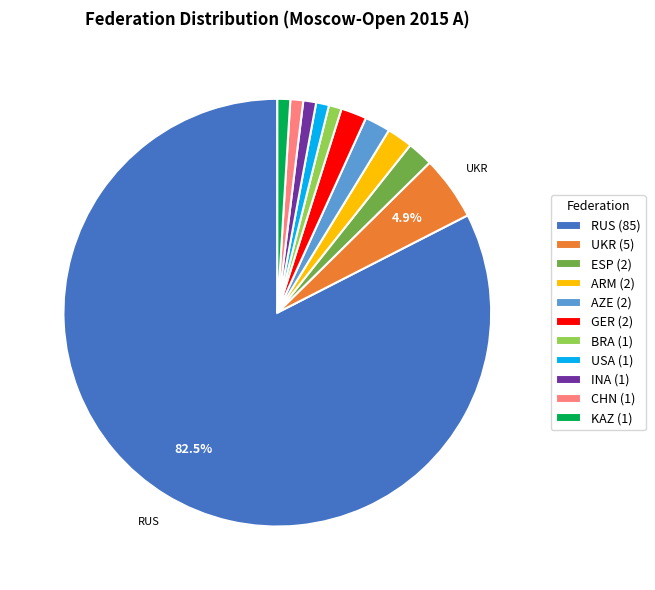

To the nearest percent, what portion does USA represent?

1%